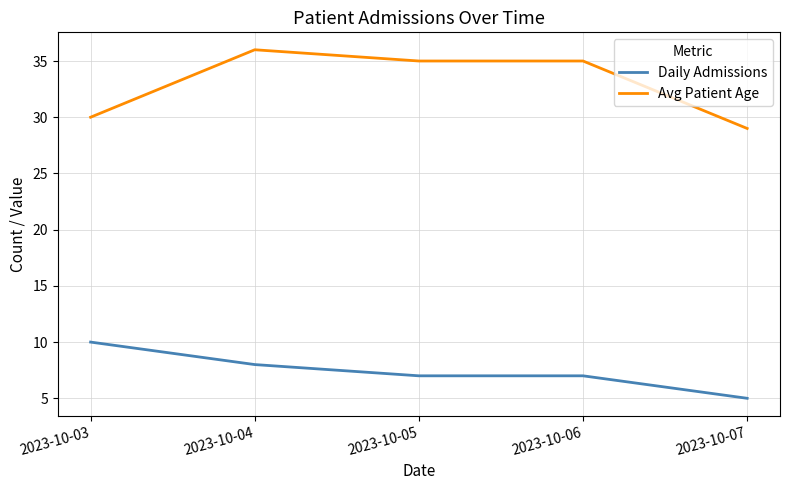

What is the difference between the highest and lowest values at 2023-10-05?

28